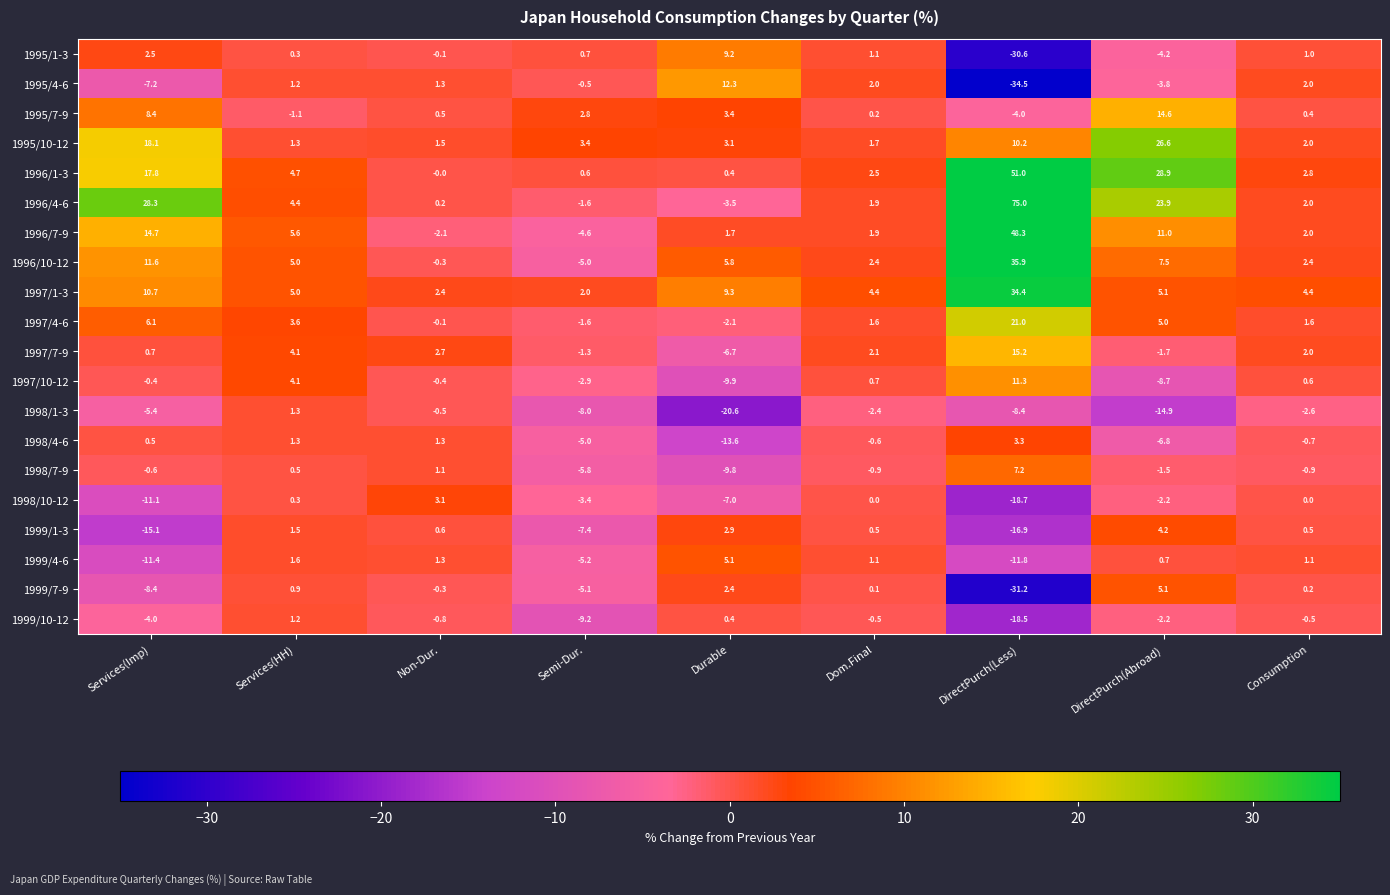

Which series has the largest total across all categories?

1996/4-6